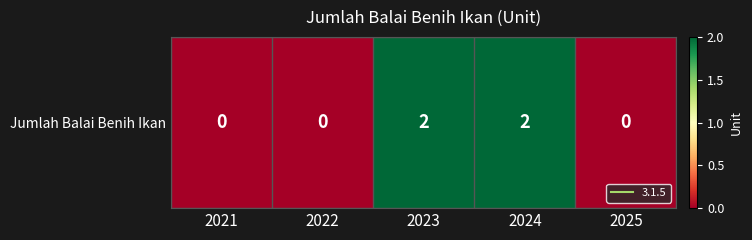

Reading right to left, transcribe all the data shown in this chart.

0	2	2	0	0